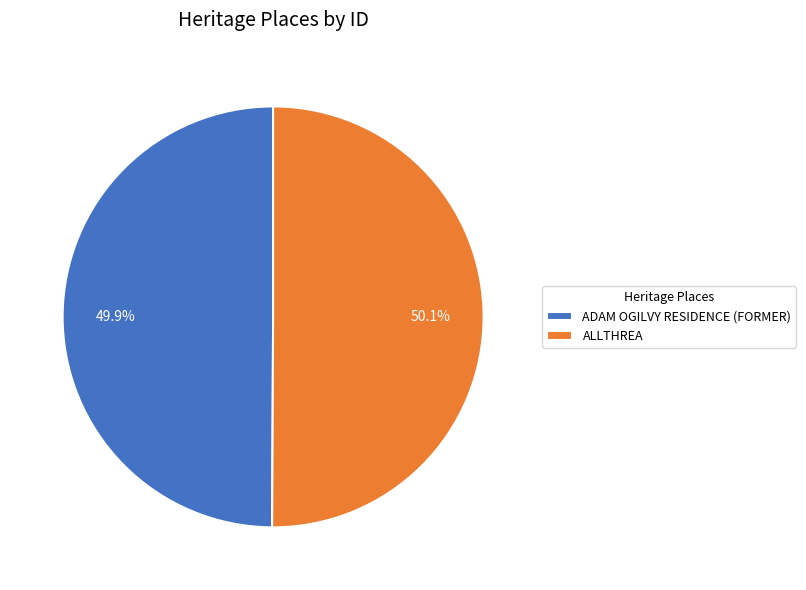

Count the number of slices in the pie.

2